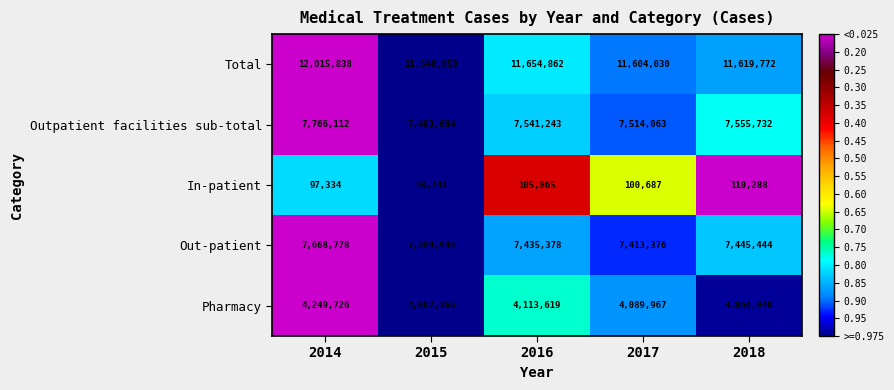

Which category has the highest value across all series?

2014